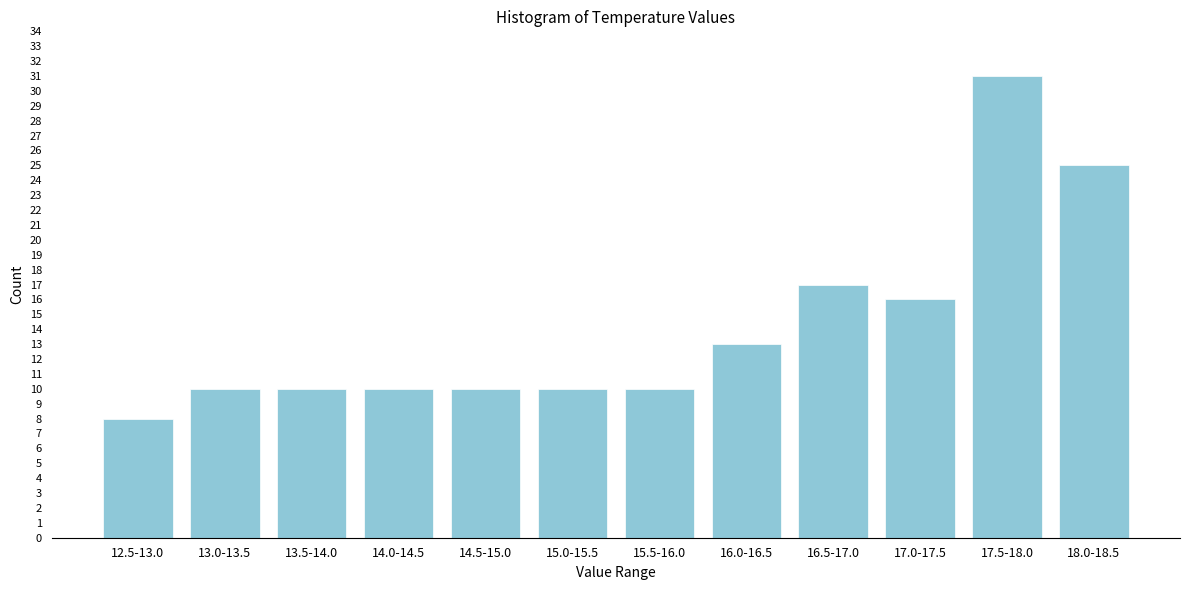

Reading left to right, extract all data points from this chart.

8	10	10	10	10	10	10	13	17	16	31	25